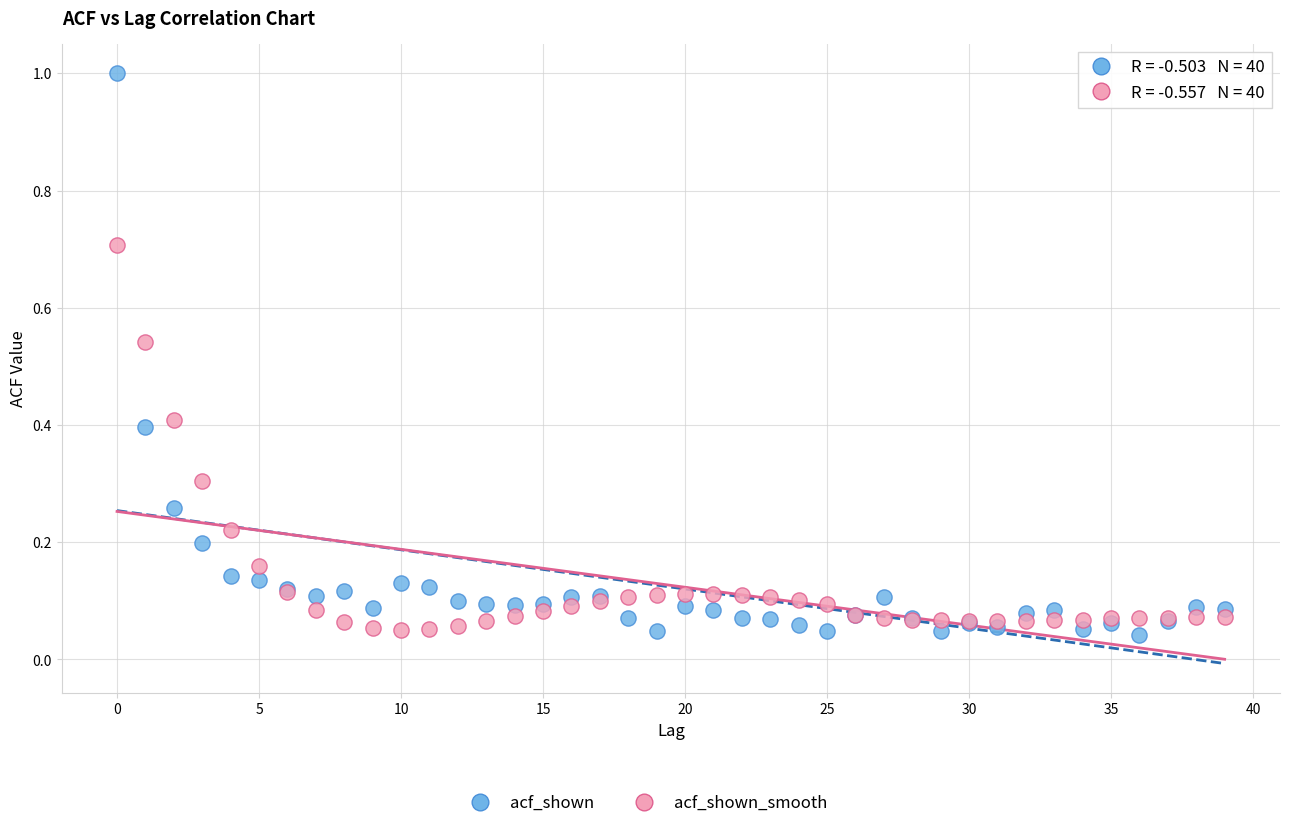

Which series contains the highest Y value?

acf_shown